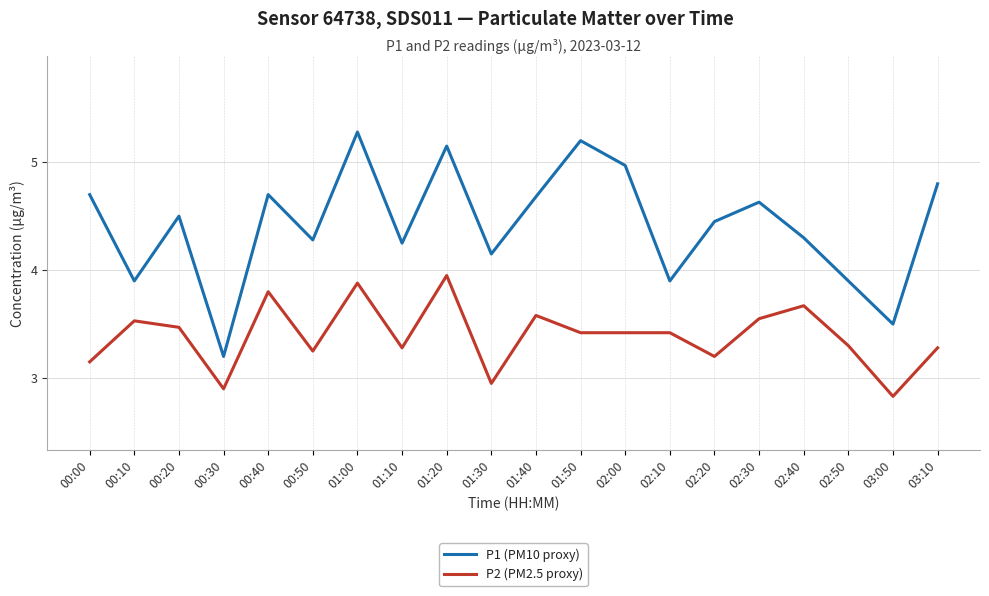

What position from the right is 03:10?

1